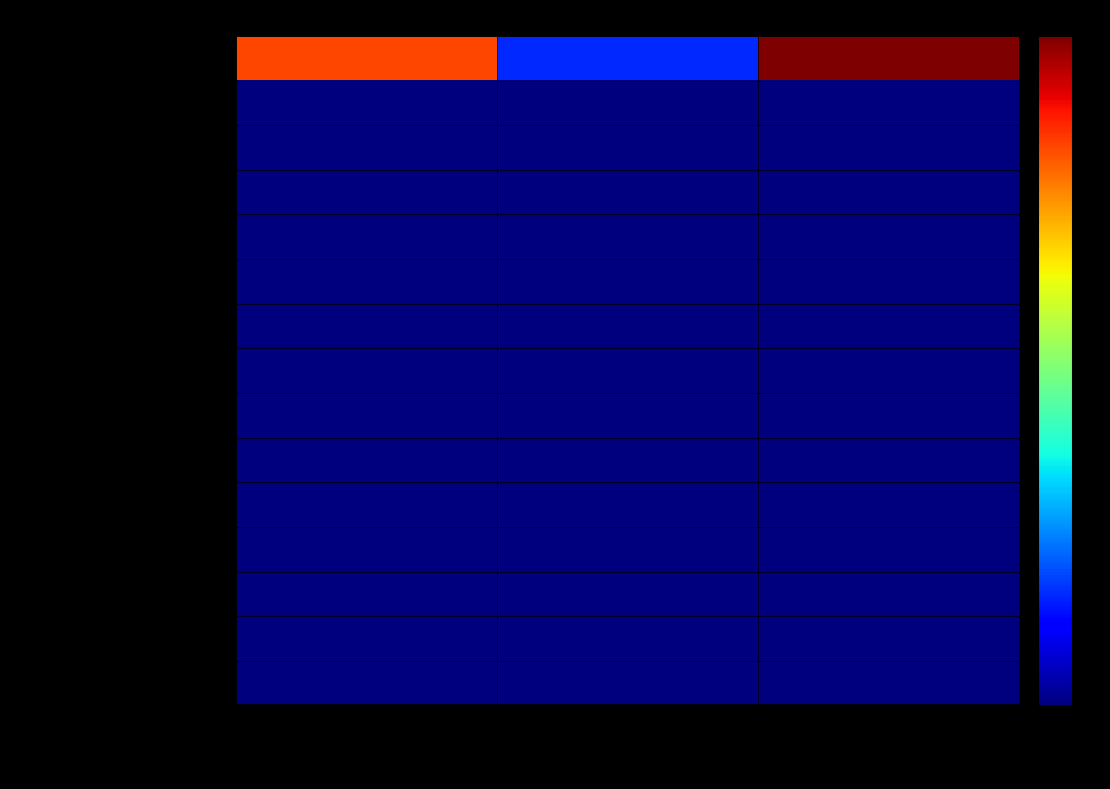

Reading left to right, extract all data points from this chart.

Receita com aluguel: Total mes anterior=19751419.0	Movimento do mes=3976289.6	Total acumulado=23727708.6
Receita com aluguel minimo: Total mes anterior=0.0	Movimento do mes=0.0	Total acumulado=0.0
Receita com aluguel complementar: Total mes anterior=0.0	Movimento do mes=0.0	Total acumulado=0.0
Receita com aluguel percentual: Total mes anterior=0.0	Movimento do mes=0.0	Total acumulado=0.0
Receita com alugueis a faturar: Total mes anterior=0.0	Movimento do mes=0.0	Total acumulado=0.0
Ajuste ao valor presente: Total mes anterior=0.0	Movimento do mes=0.0	Total acumulado=0.0
Receita com estrutura tecnica: Total mes anterior=0.0	Movimento do mes=0.0	Total acumulado=0.0
Receita com taxa de adesao: Total mes anterior=0.0	Movimento do mes=0.0	Total acumulado=0.0
Receita com renegociacao de aluguel: Total mes anterior=0.0	Movimento do mes=0.0	Total acumulado=0.0
Receita com painel: Total mes anterior=0.0	Movimento do mes=0.0	Total acumulado=0.0
Receita com quiosque: Total mes anterior=0.0	Movimento do mes=0.0	Total acumulado=0.0
Receita com res sperata: Total mes anterior=0.0	Movimento do mes=0.0	Total acumulado=0.0
Receita com mall: Total mes anterior=0.0	Movimento do mes=0.0	Total acumulado=0.0
Receita com estacionamento: Total mes anterior=0.0	Movimento do mes=0.0	Total acumulado=0.0
Receita com multa rescisoria: Total mes anterior=0.0	Movimento do mes=0.0	Total acumulado=0.0